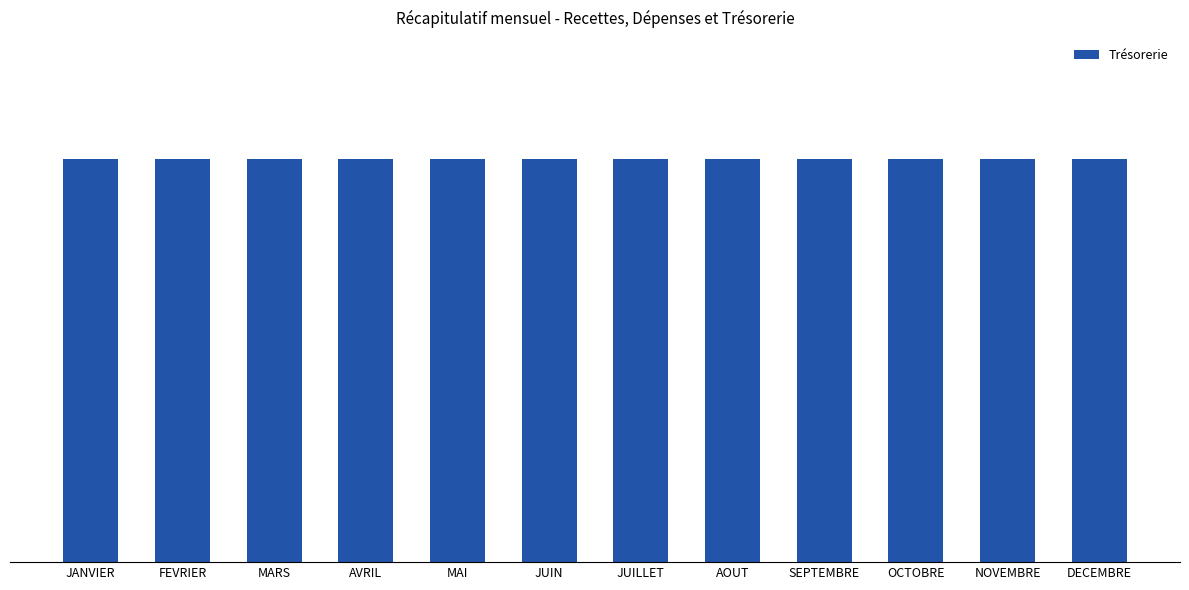

Is it true that Recettes equals -1028 at AVRIL?

False